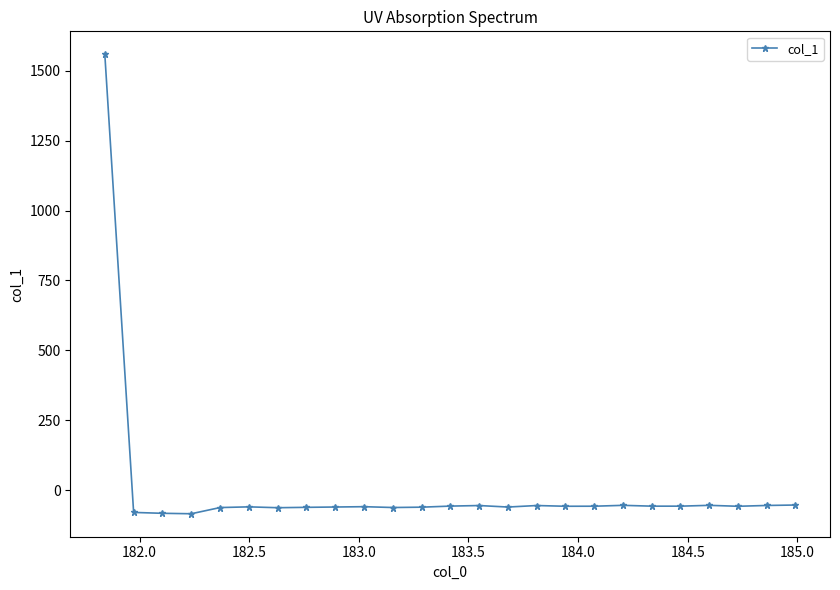

How many values are below -58?

14